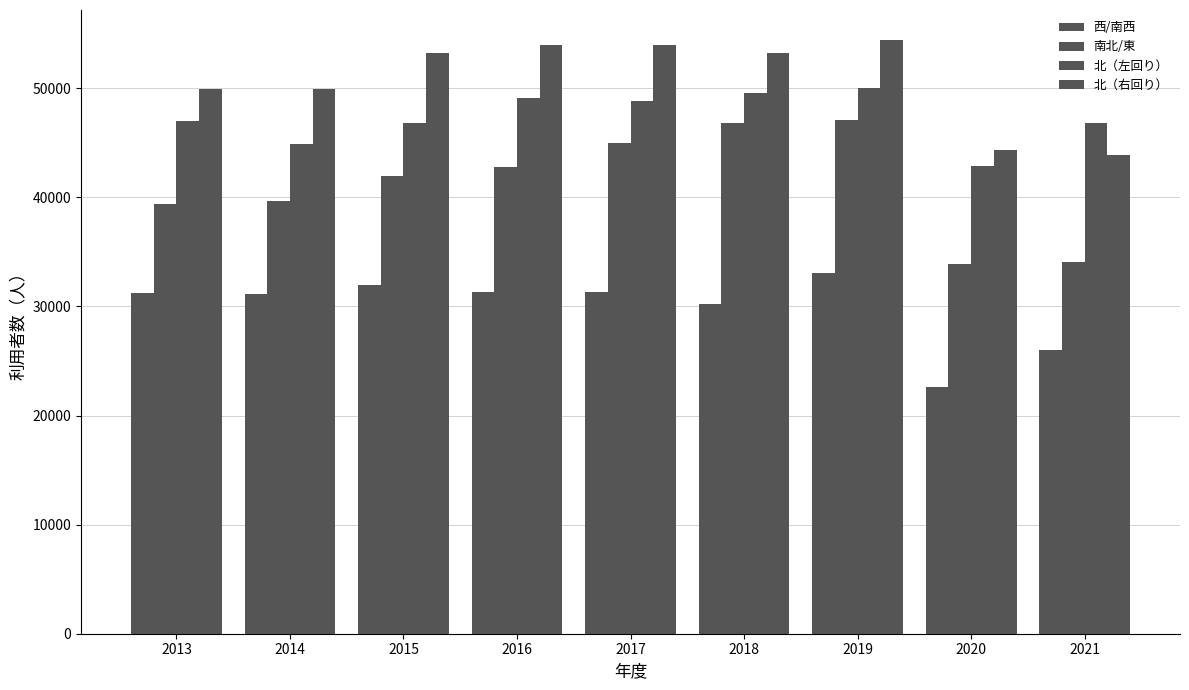

Are the bars grouped side by side (vs. stacked)?

Yes